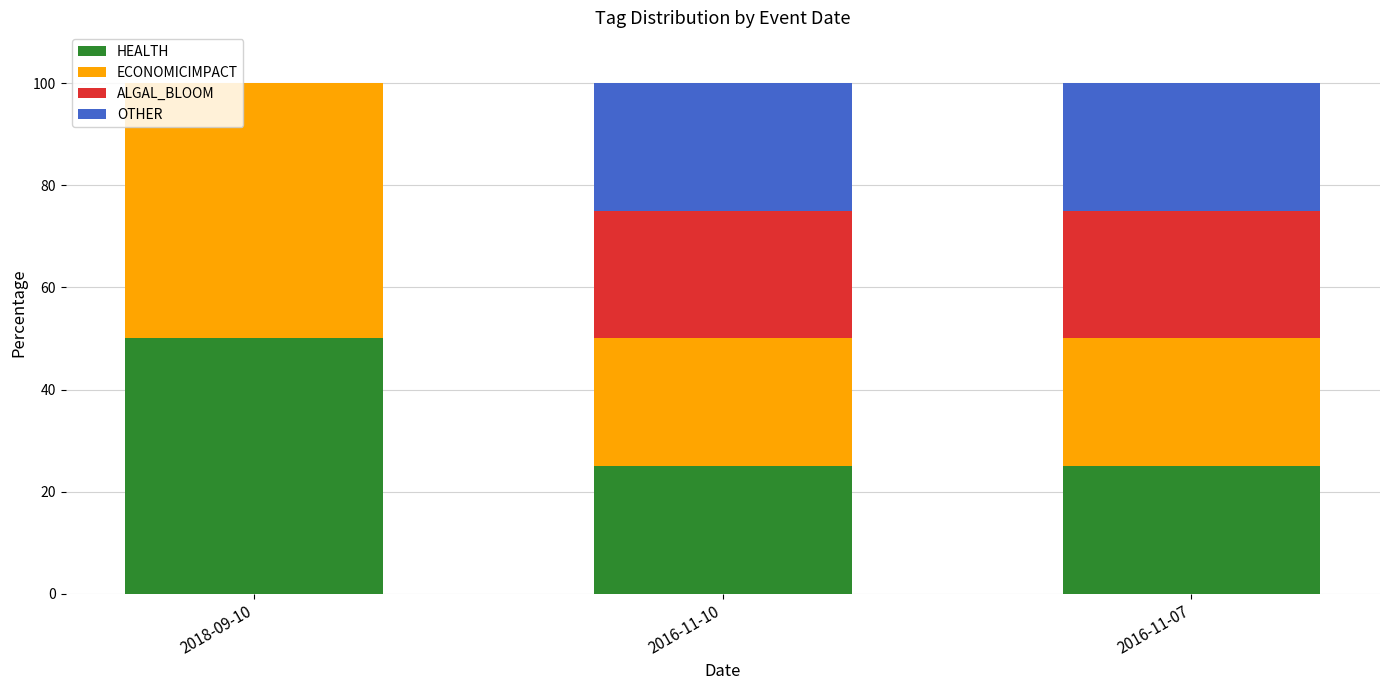

What is the total value across all series at 2018-09-10?

100